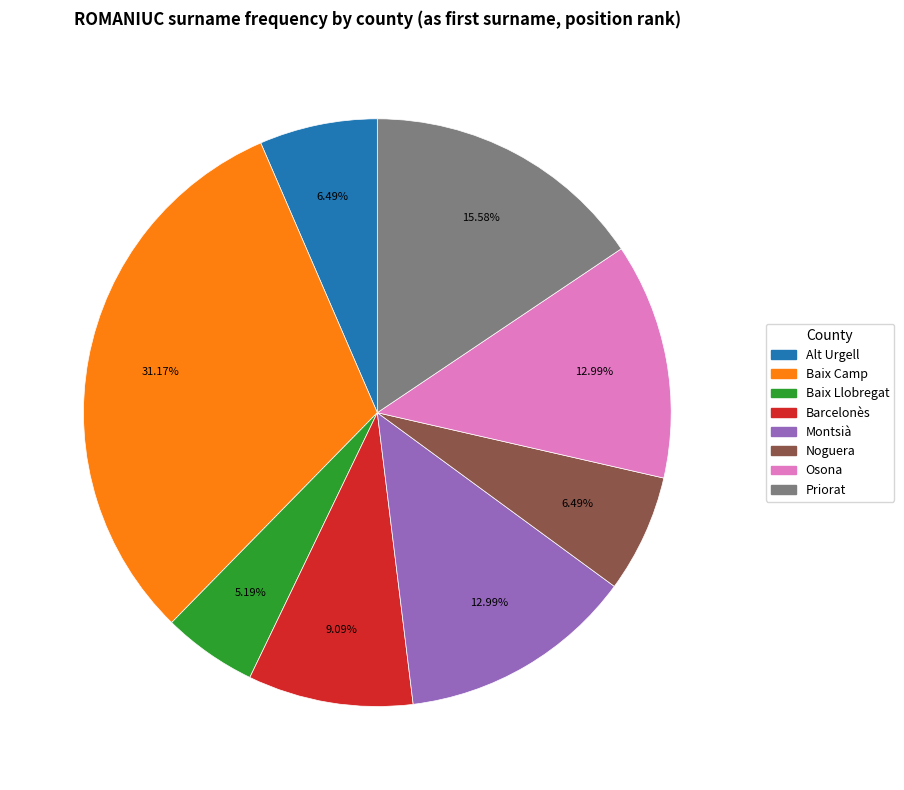

To the nearest percent, what is the difference between the Noguera and Barcelonès slice percentages?

3%